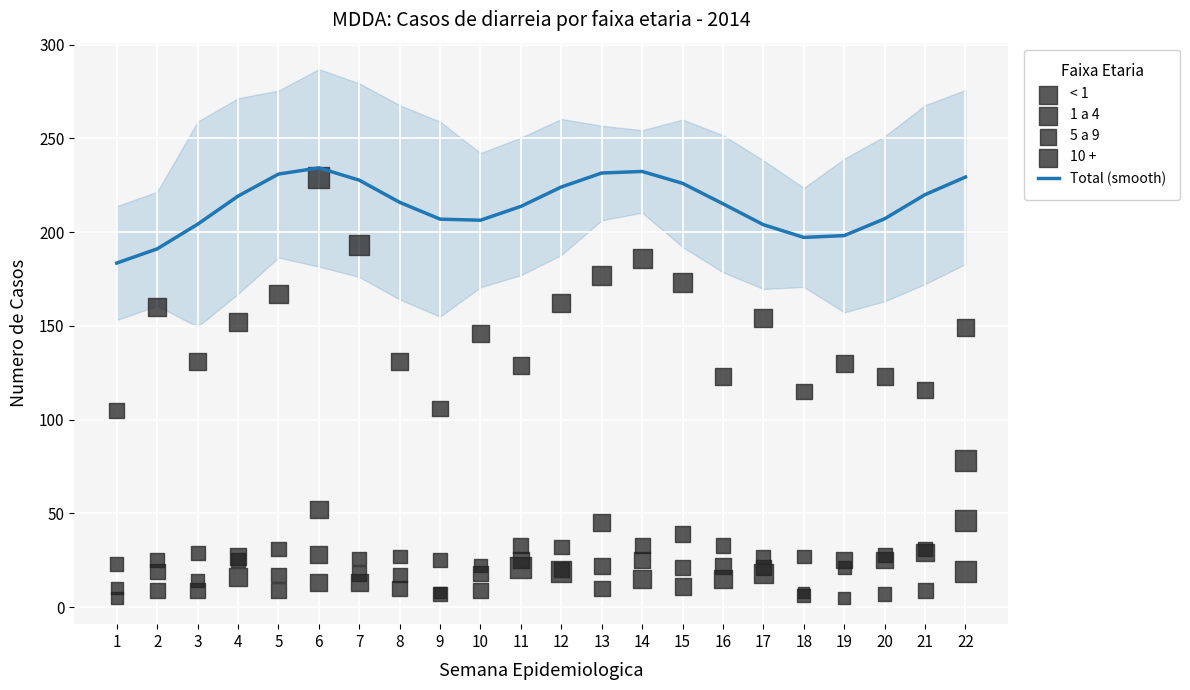

What are all the series names shown in the legend?

Total (smooth), < 1, 1 a 4, 5 a 9, 10 +